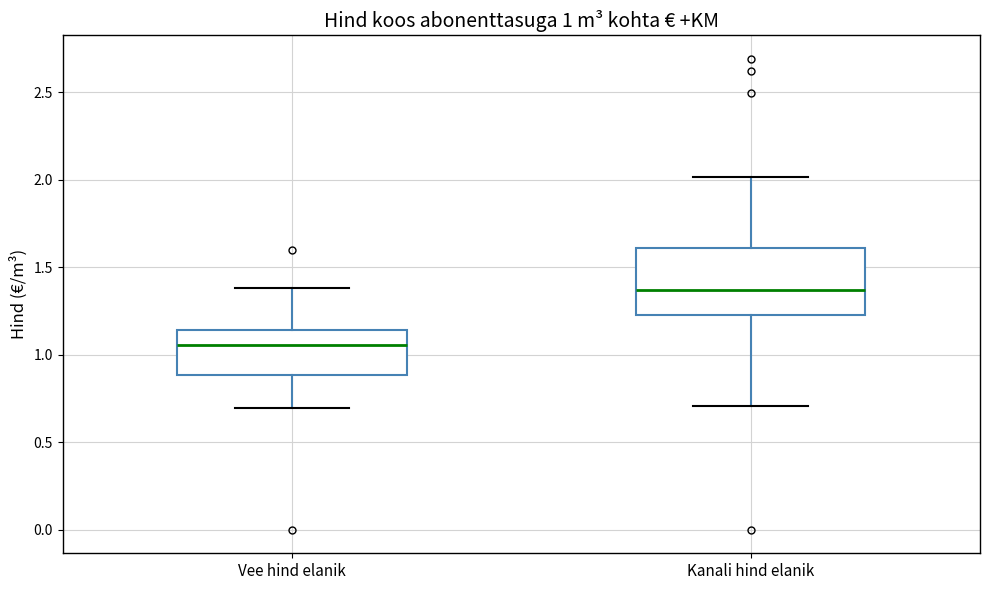

Which box is the tallest, from its lower edge to its upper edge?

Kanali hind elanik